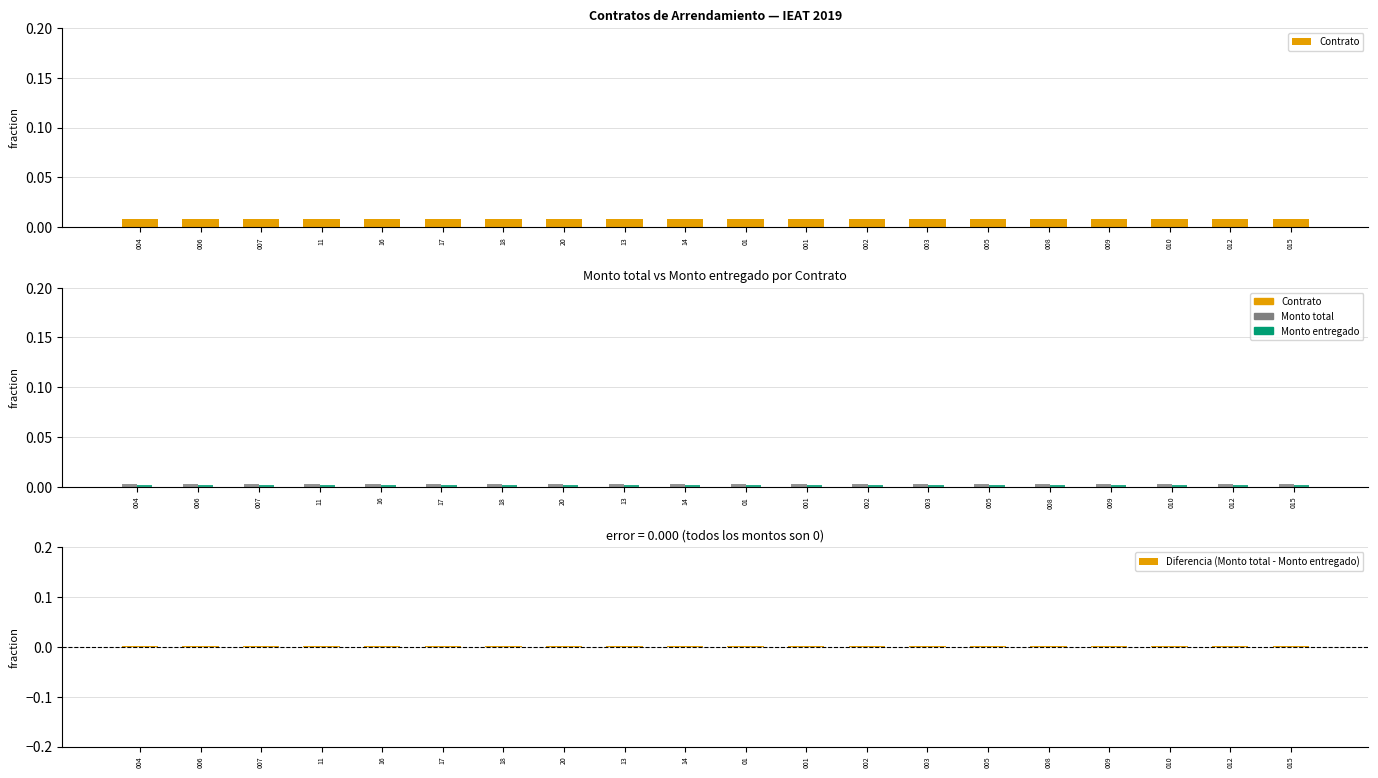

Rank the categories by Monto total value from lowest to highest.

004, 006, 007, 11, 16, 17, 18, 20, 13, 14, 01, 001, 002, 003, 005, 008, 009, 010, 012, 015